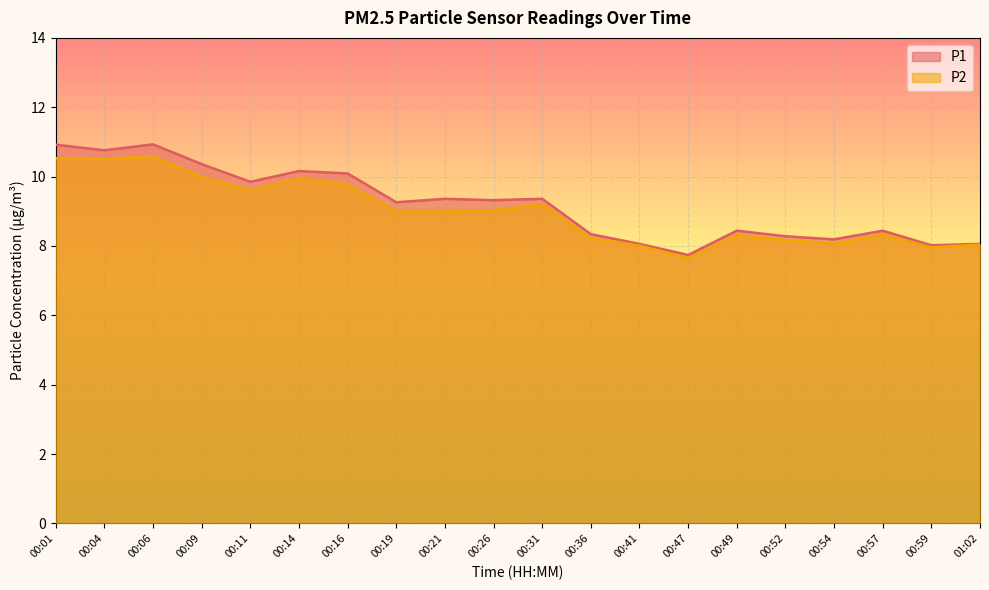

How many distinct data groups are displayed?

2